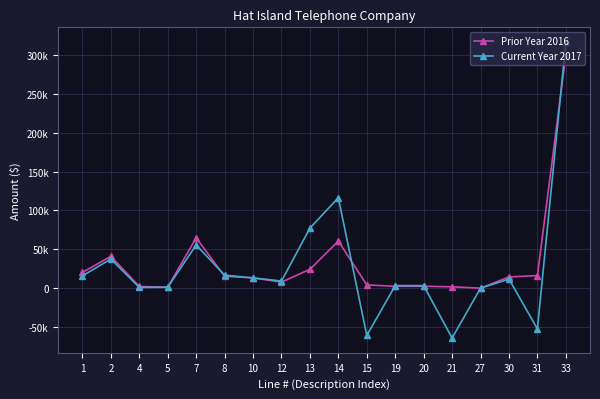

What are all the series names shown in the legend?

Prior Year 2016, Current Year 2017